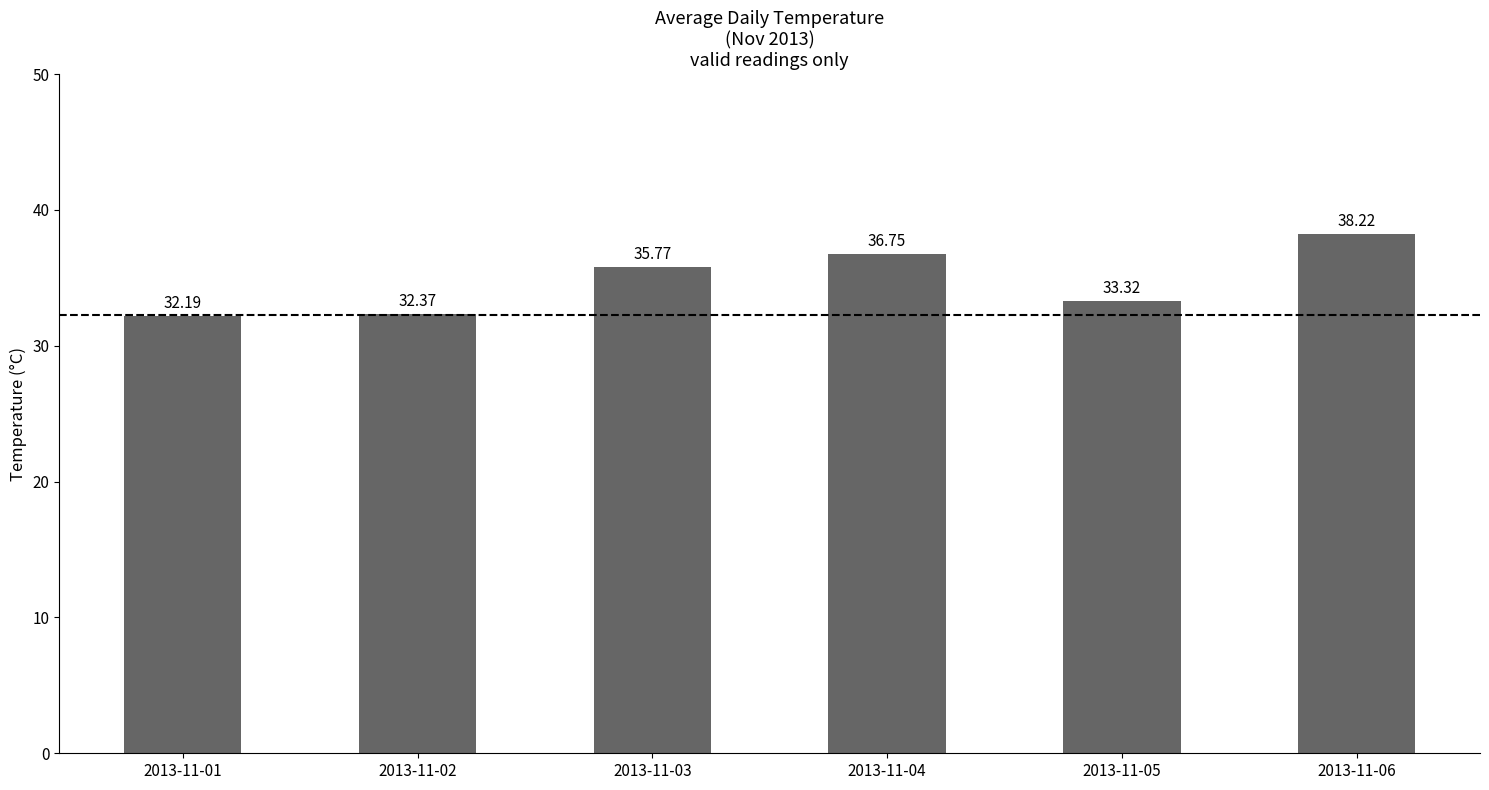

What is the average value?

34.8